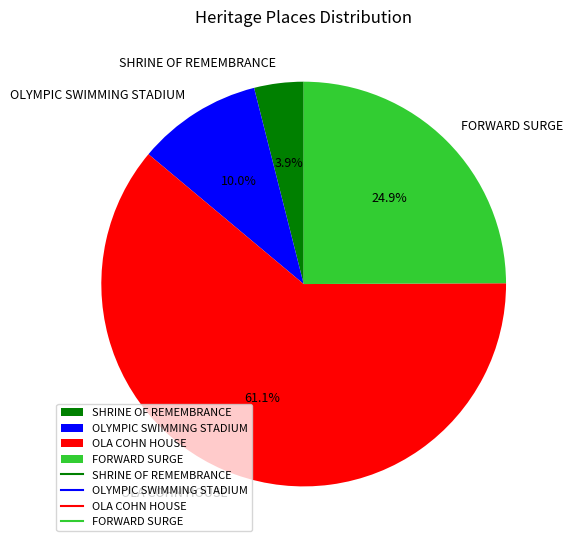

The FORWARD SURGE slice represents 35% of the pie. True or false?

False